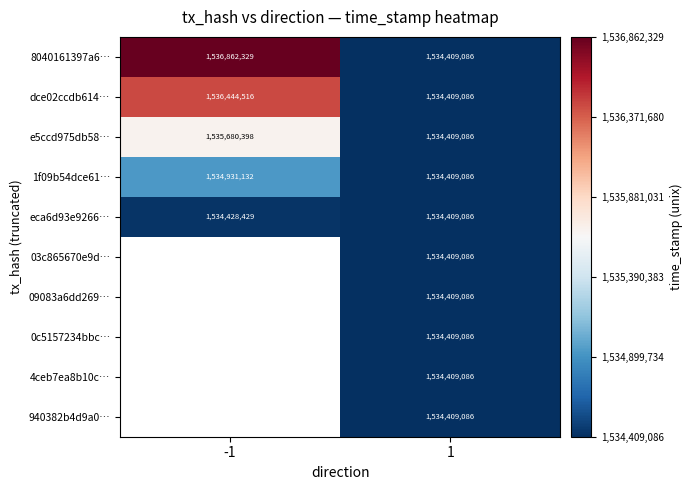

What is the smallest value displayed?

1534409086.0